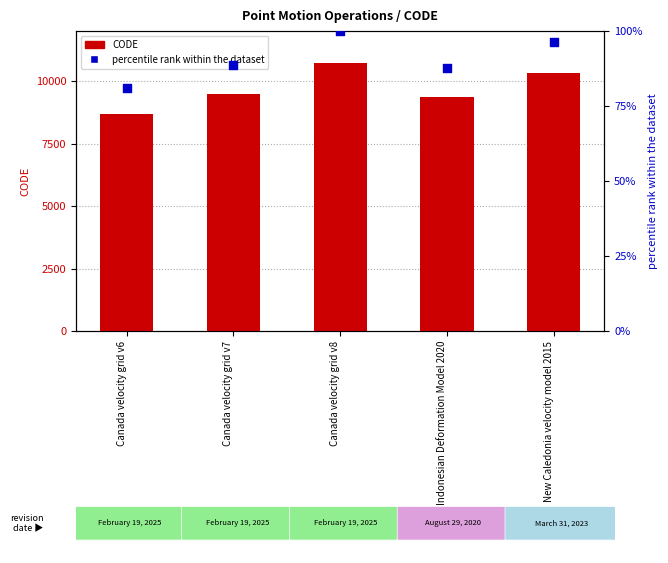

At how many categories does at least one series exceed 10403?

1